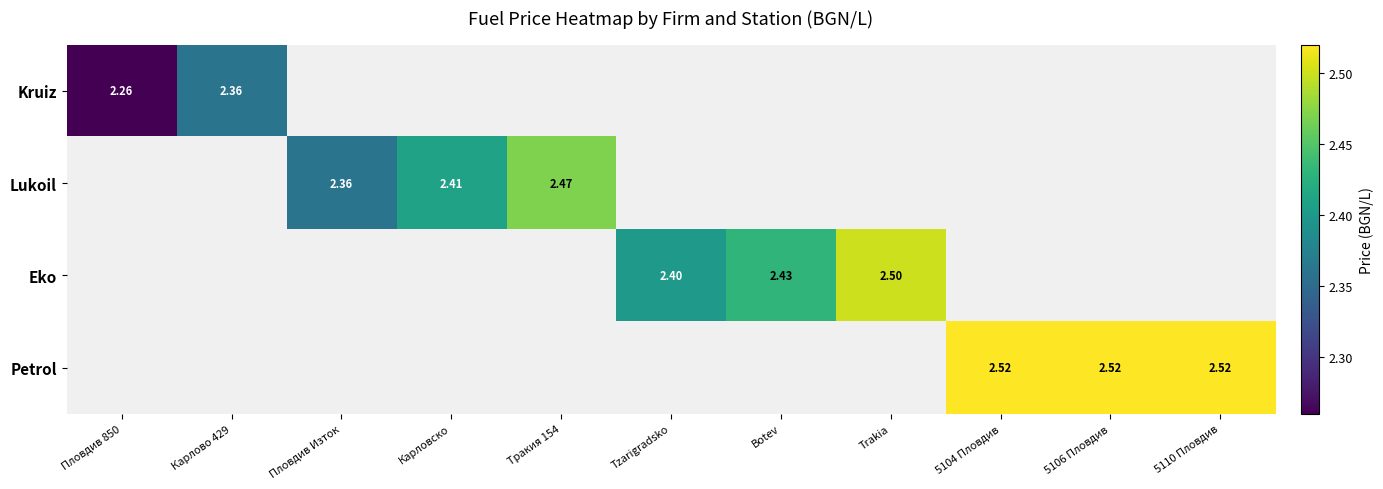

Is the value of Lukoil at Trakia greater than the value of Petrol at 5106 Пловдив?

No